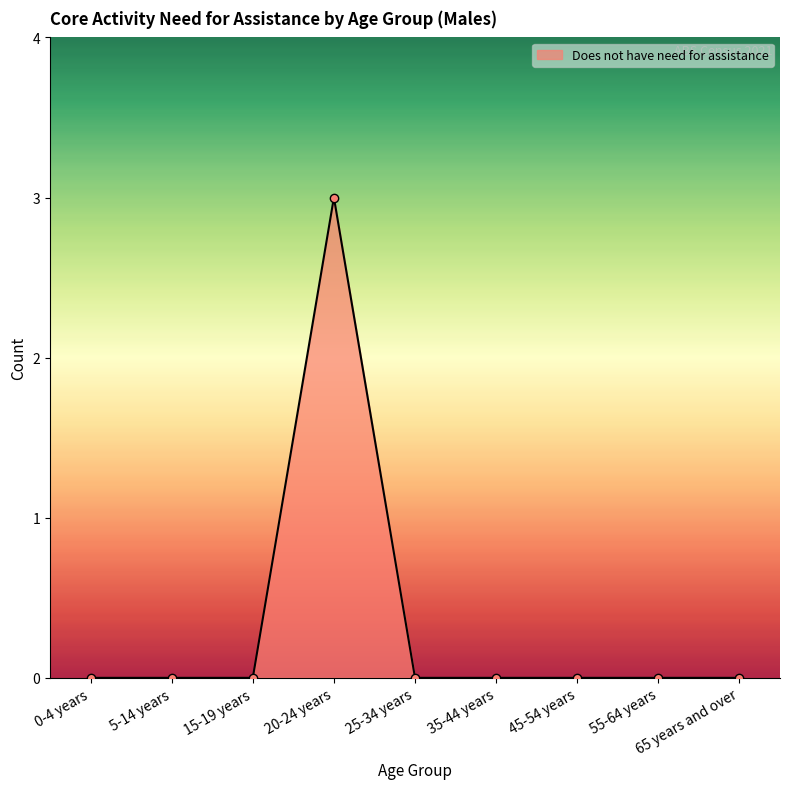

True or false: the data has more than 0 interior local peaks.

True